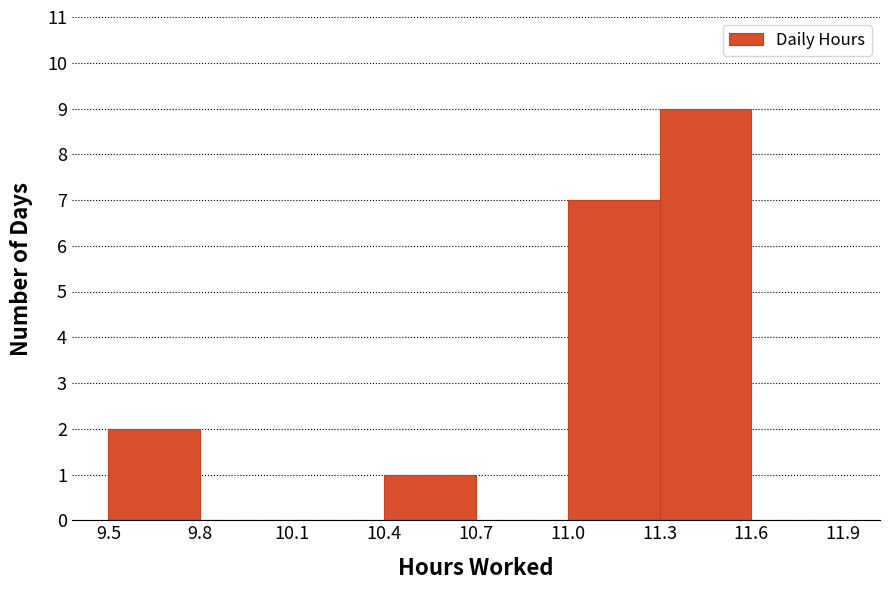

Which range on the x-axis has the tallest bar?

11.3 to 11.6